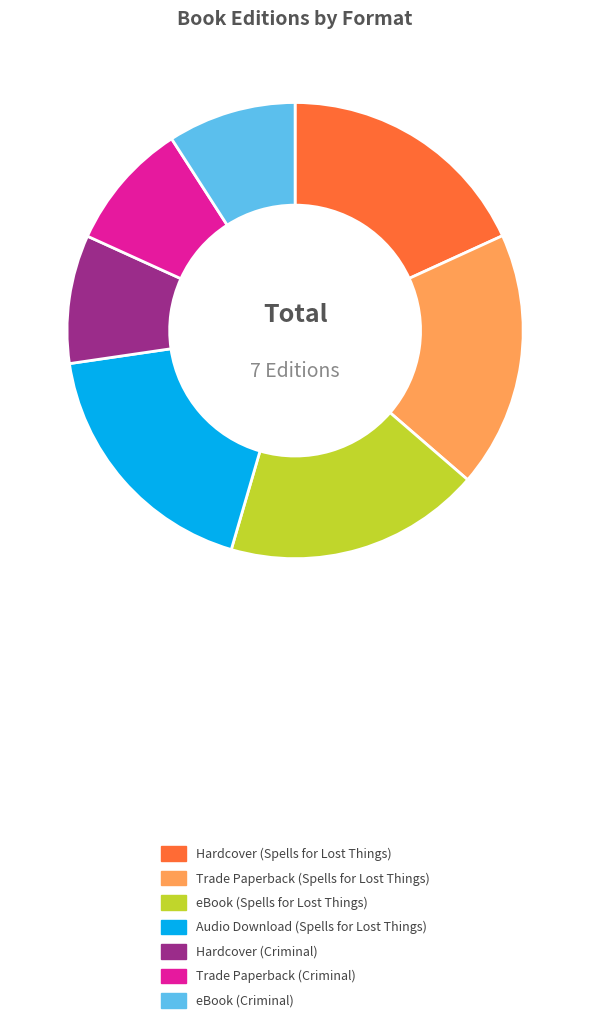

Approximately how many times larger is the value at Trade Paperback (Criminal) compared to Hardcover (Spells for Lost Things)?

0.5